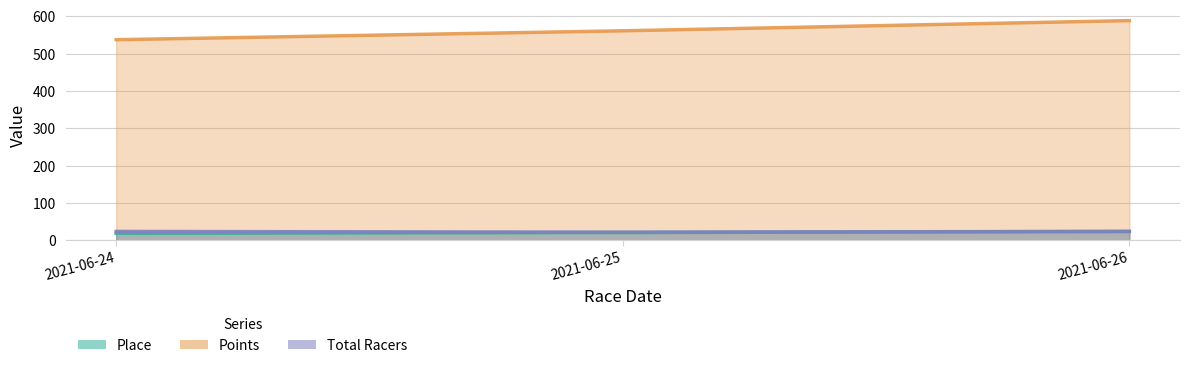

Which series has the largest range (max minus min)?

Points